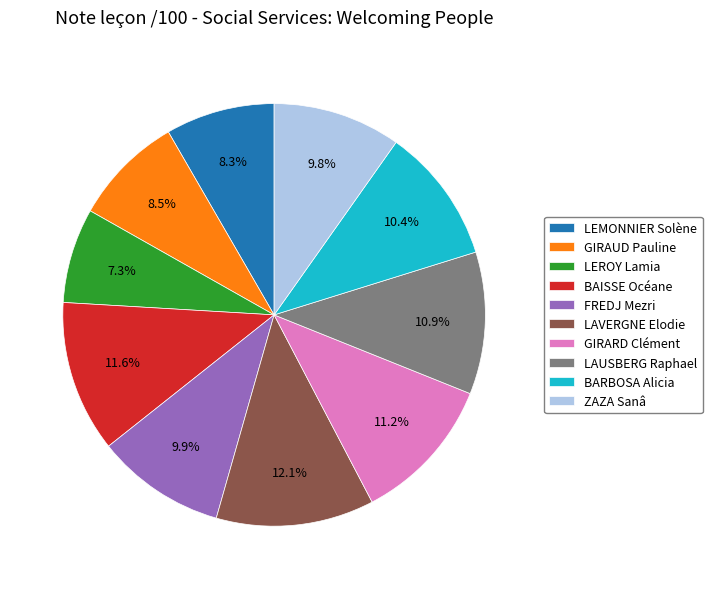

How many segments does this pie chart have?

10